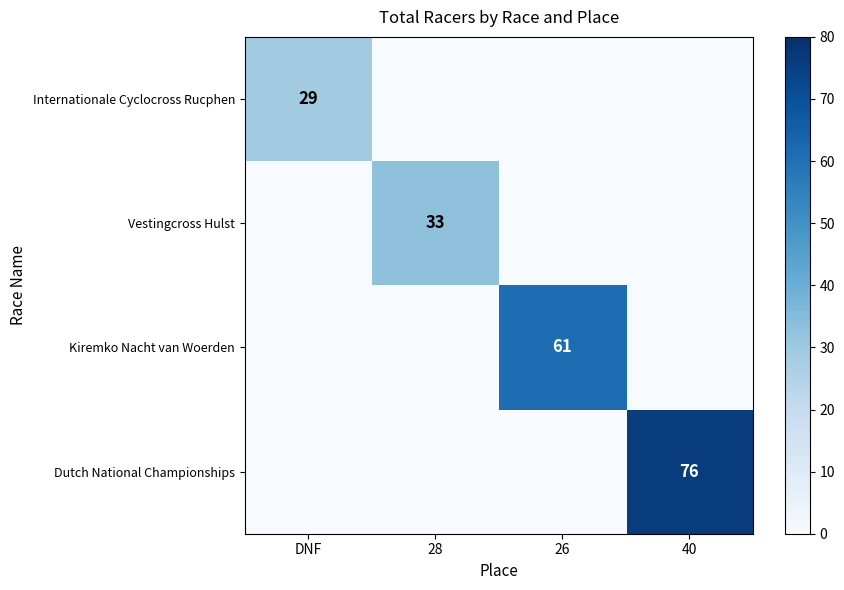

The value of Vestingcross Hulst at 28 is 33. True or false?

True